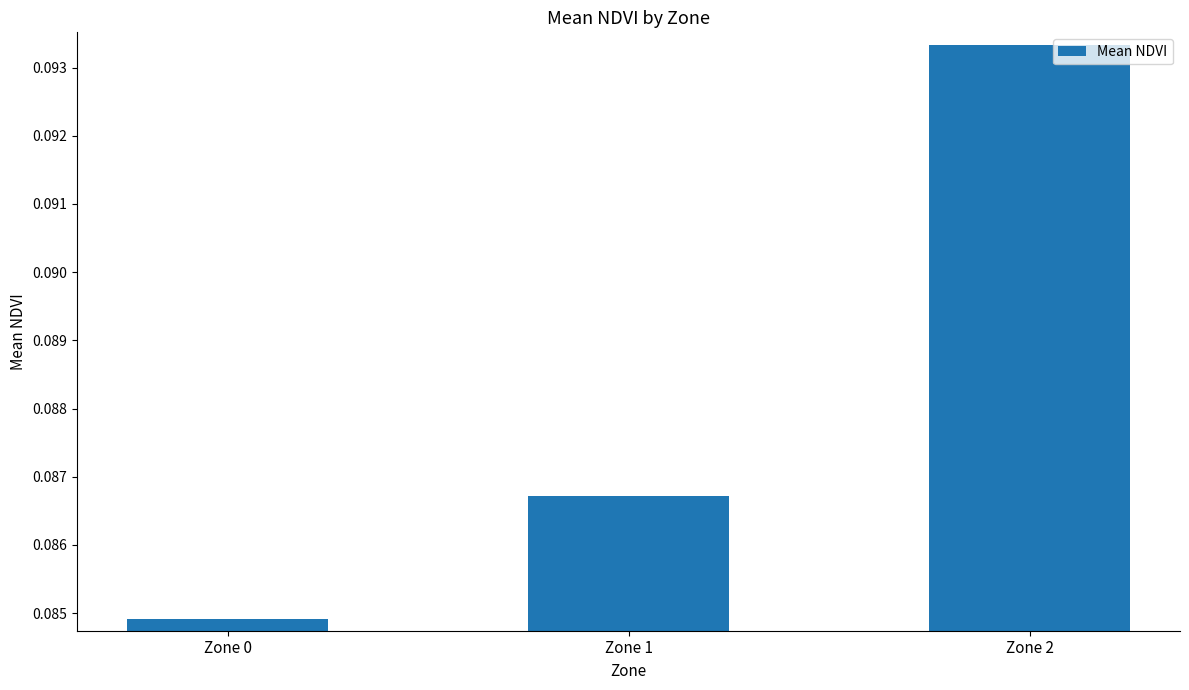

At which category does the chart reach its minimum across all series?

Zone 0